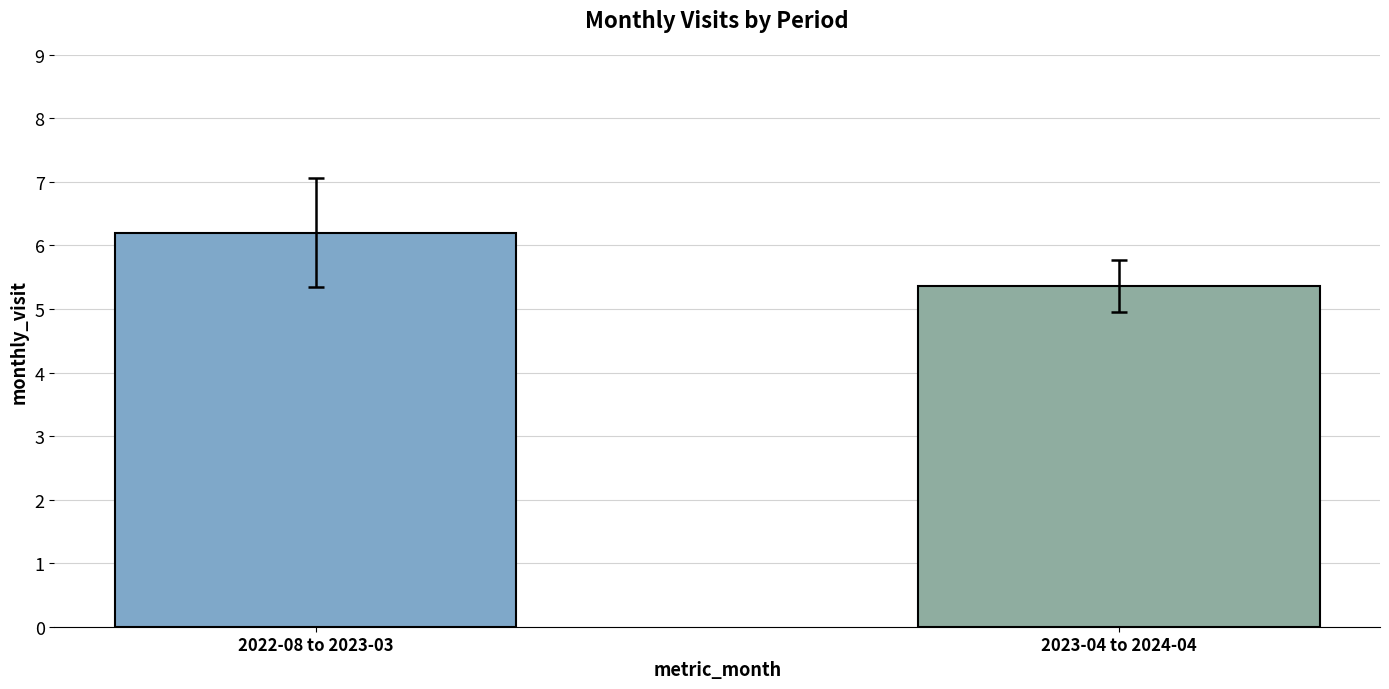

Reading right to left, list all the values displayed in this chart.

5.4	6.2